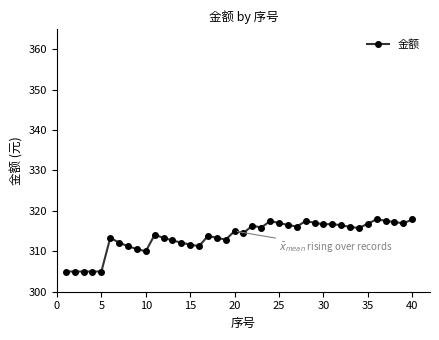

What is the maximum value shown in the chart?

317.9